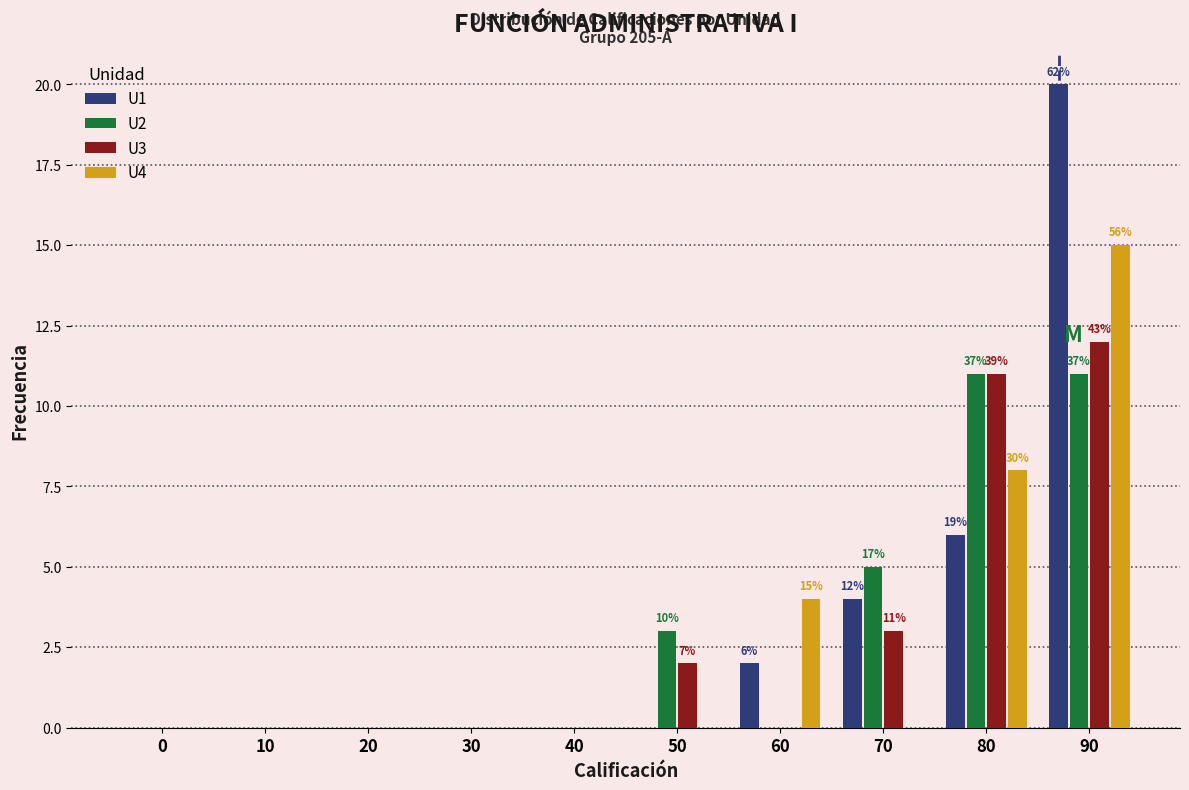

What is the total value across all series at 70?

12